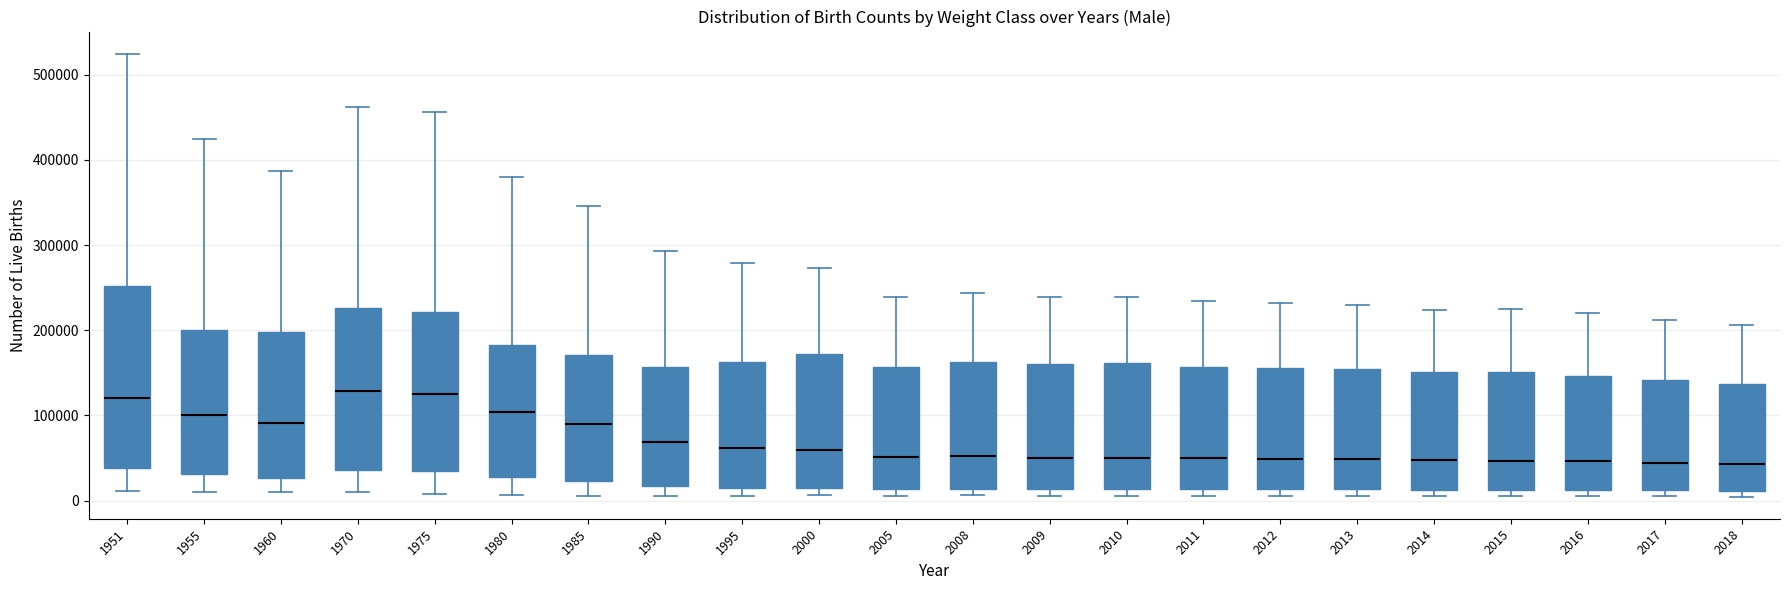

Reading left to right, read every box against the y-axis: the position of its median line, the range the box covers, and the ends of its whiskers. The values are not printed on the chart, so give them approximately, as read against the axis.

1951: median 120000, box 40000 to 250000, whiskers 10000 to 520000
1955: median 100000, box 30000 to 200000, whiskers 10000 to 420000
1960: median 90000, box 30000 to 200000, whiskers 10000 to 390000
1970: median 130000, box 40000 to 230000, whiskers 10000 to 460000
1975: median 130000, box 40000 to 220000, whiskers 10000 to 460000
1980: median 100000, box 30000 to 180000, whiskers 10000 to 380000
1985: median 90000, box 20000 to 170000, whiskers 10000 to 350000
1990: median 70000, box 20000 to 160000, whiskers 10000 to 290000
1995: median 60000, box 20000 to 160000, whiskers 10000 to 280000
2000: median 60000, box 20000 to 170000, whiskers 10000 to 270000
2005: median 50000, box 10000 to 160000, whiskers 10000 (just below the box's lower edge) to 240000
2008: median 50000, box 10000 to 160000, whiskers 10000 (just below the box's lower edge) to 240000
2009: median 50000, box 10000 to 160000, whiskers 10000 (just below the box's lower edge) to 240000
2010: median 50000, box 10000 to 160000, whiskers 10000 (just below the box's lower edge) to 240000
2011: median 50000, box 10000 to 160000, whiskers 10000 (just below the box's lower edge) to 230000
2012: median 50000, box 10000 to 160000, whiskers 10000 (just below the box's lower edge) to 230000
2013: median 50000, box 10000 to 150000, whiskers 10000 (just below the box's lower edge) to 230000
2014: median 50000, box 10000 to 150000, whiskers 10000 (just below the box's lower edge) to 220000
2015: median 50000, box 10000 to 150000, whiskers 10000 (just below the box's lower edge) to 220000
2016: median 50000, box 10000 to 150000, whiskers 0 to 220000
2017: median 40000, box 10000 to 140000, whiskers 0 to 210000
2018: median 40000, box 10000 to 140000, whiskers 0 to 210000